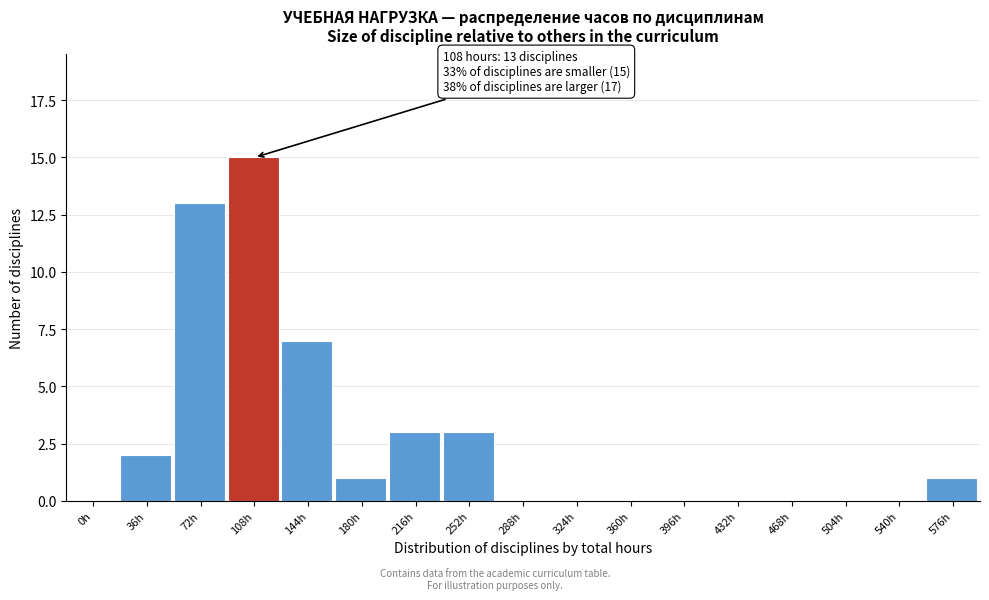

Reading left to right, list all the values displayed in this chart.

0h=0	36h=2	72h=13	108h=15	144h=7	180h=1	216h=3	252h=3	288h=0	324h=0	360h=0	396h=0	432h=0	468h=0	504h=0	540h=0	576h=1